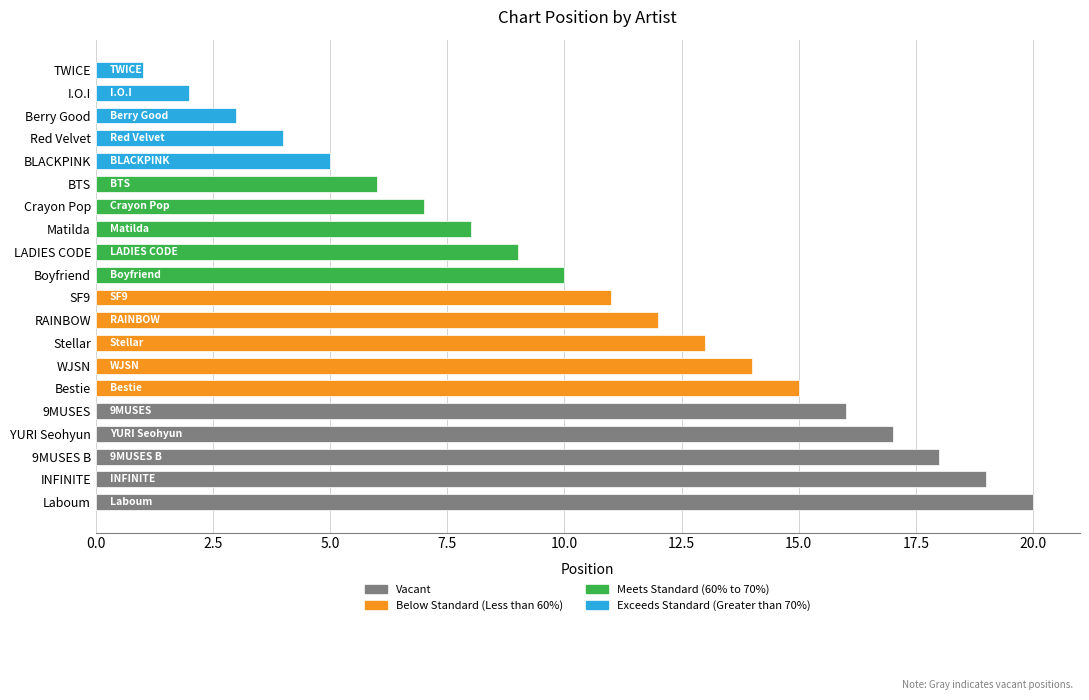

The value at 9MUSES B is 18. True or false?

True